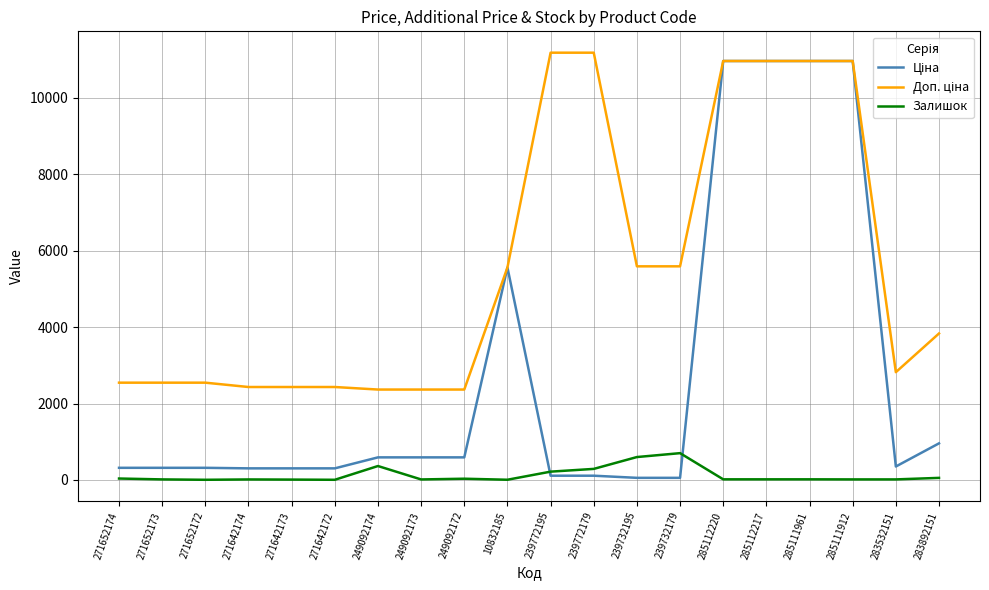

Reading right to left, extract all data points from this chart.

Ціна: 283892151=958.4	283532151=352.6	285111912=10964.4	285111961=10964.4	285112217=10964.4	285112220=10964.4	239732179=55.9	239732195=55.9	239772179=111.8	239772195=111.8	10832185=5560.3	249092172=591.6	249092173=591.6	249092174=591.6	271642172=304.1	271642173=304.1	271642174=304.1	271652172=318.3	271652173=318.3	271652174=318.3
Доп. ціна: 283892151=3833.8	283532151=2821.2	285111912=10964.4	285111961=10964.4	285112217=10964.4	285112220=10964.4	239732179=5591.0	239732195=5591.0	239772179=11182.0	239772195=11182.0	10832185=5560.3	249092172=2366.5	249092173=2366.5	249092174=2366.5	271642172=2432.8	271642173=2432.8	271642174=2432.8	271652172=2546.4	271652173=2546.4	271652174=2546.4
Залишок: 283892151=55.0	283532151=15.0	285111912=15.0	285111961=17.0	285112217=17.0	285112220=17.0	239732179=702.0	239732195=600.0	239772179=290.0	239772195=218.0	10832185=6.0	249092172=33.0	249092173=14.0	249092174=365.0	271642172=5.0	271642173=10.0	271642174=14.0	271652172=5.0	271652173=15.0	271652174=38.0